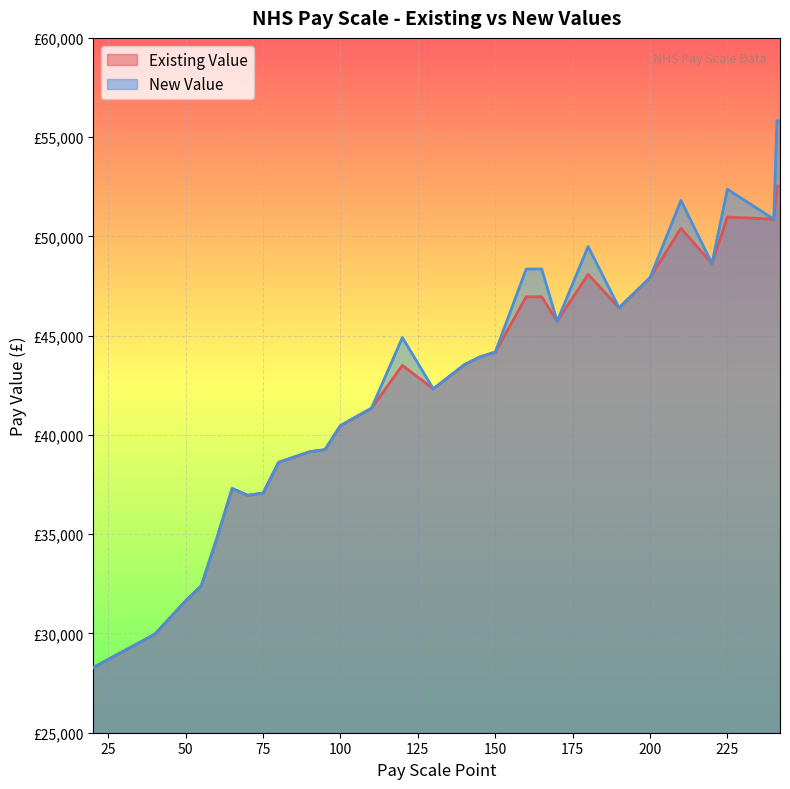

In Existing Value, how many points are higher than both neighbors (excluding endpoints)?

5